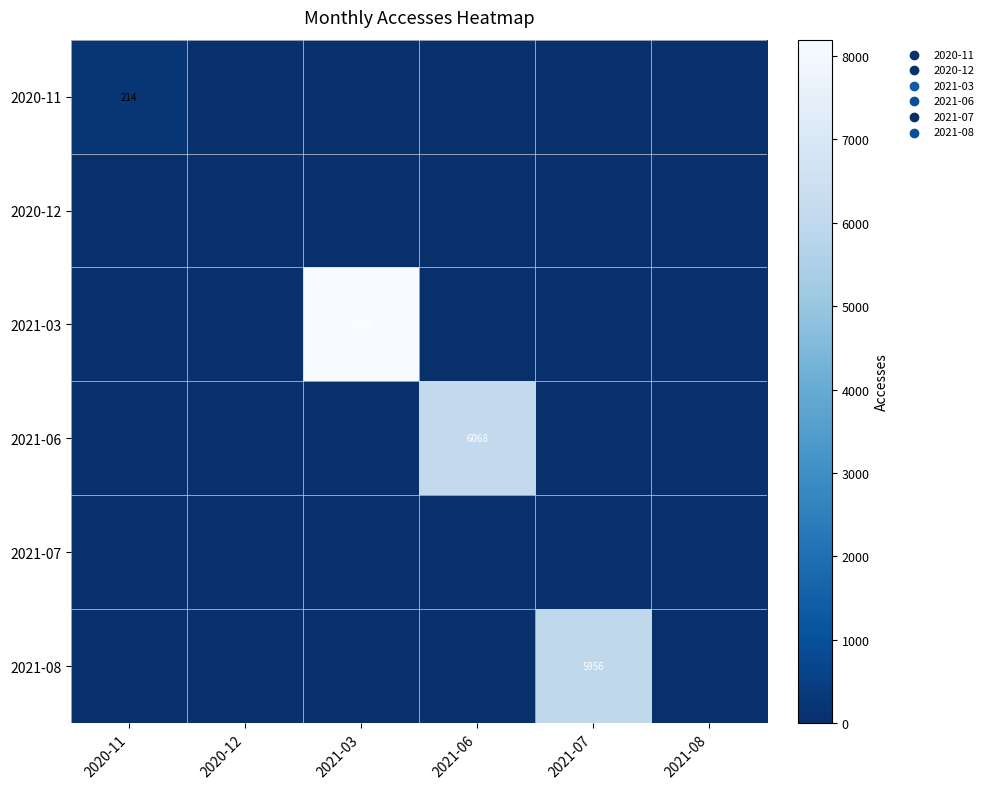

Where is 2021-07 nearest to the value 0?

2020-11